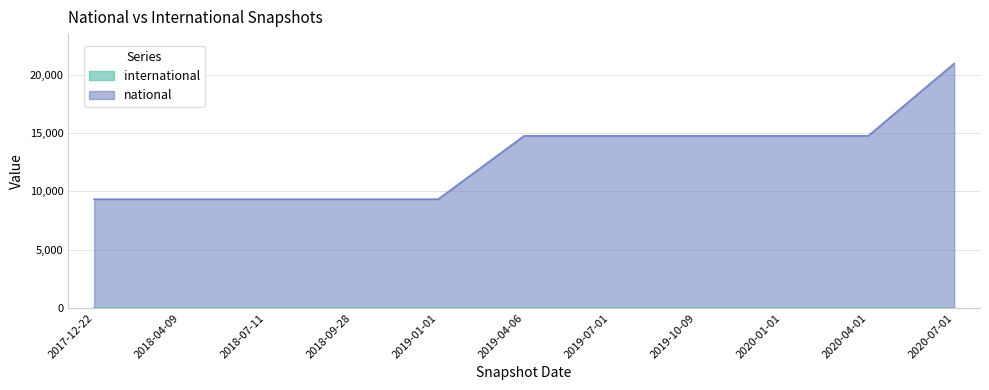

Which category has the highest value across all series?

2020-07-01